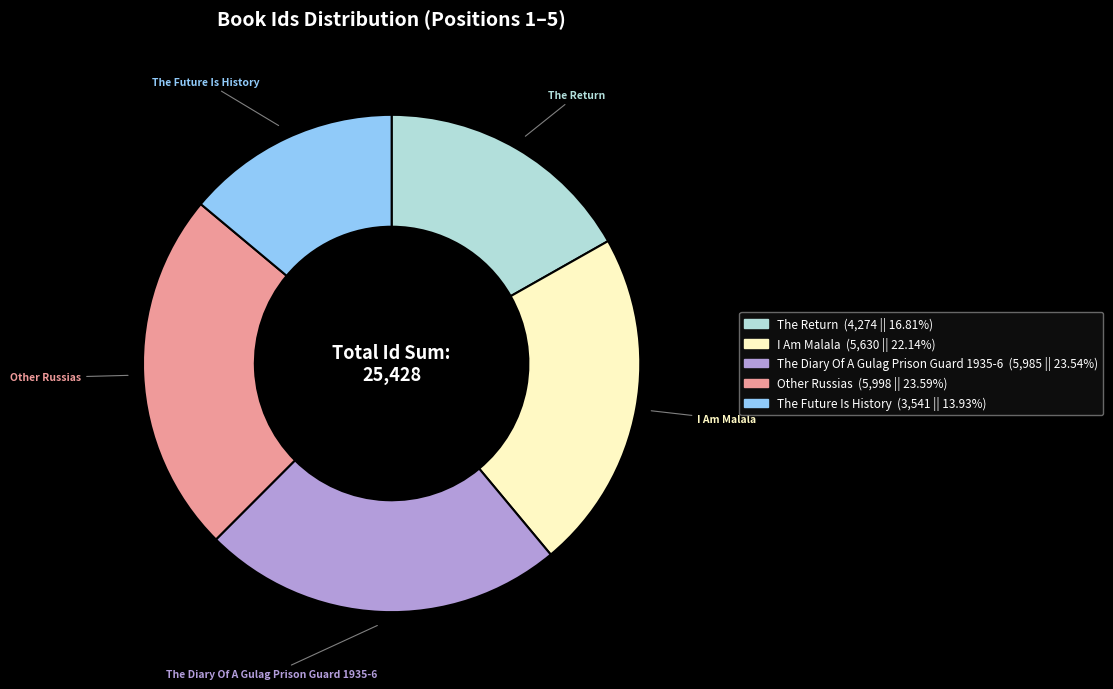

Does The Diary Of A Gulag Prison Guard 1935-6 account for over 50% of the chart?

No